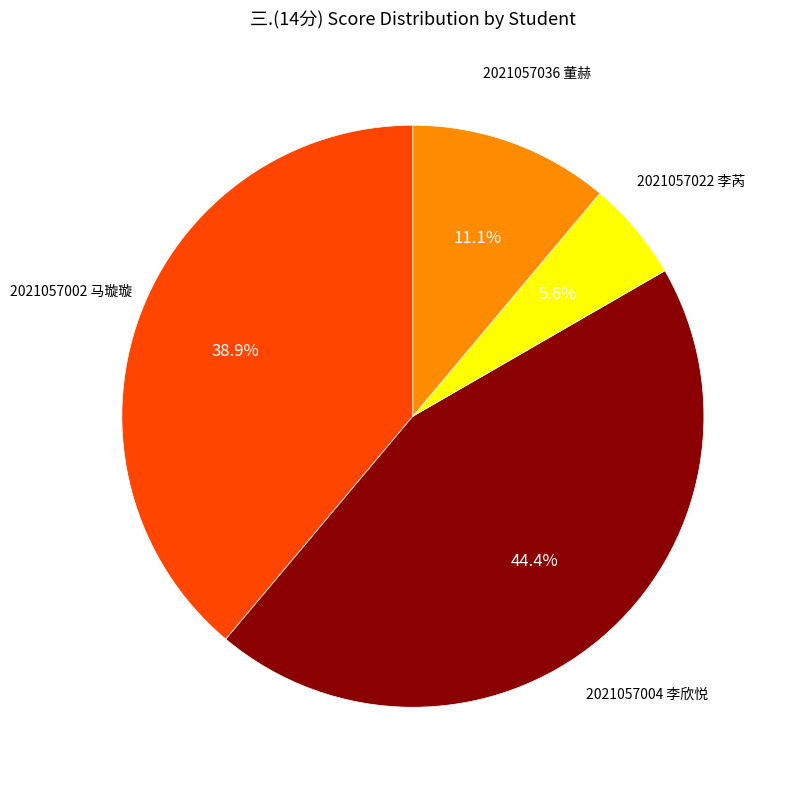

Count the number of slices in the pie.

4